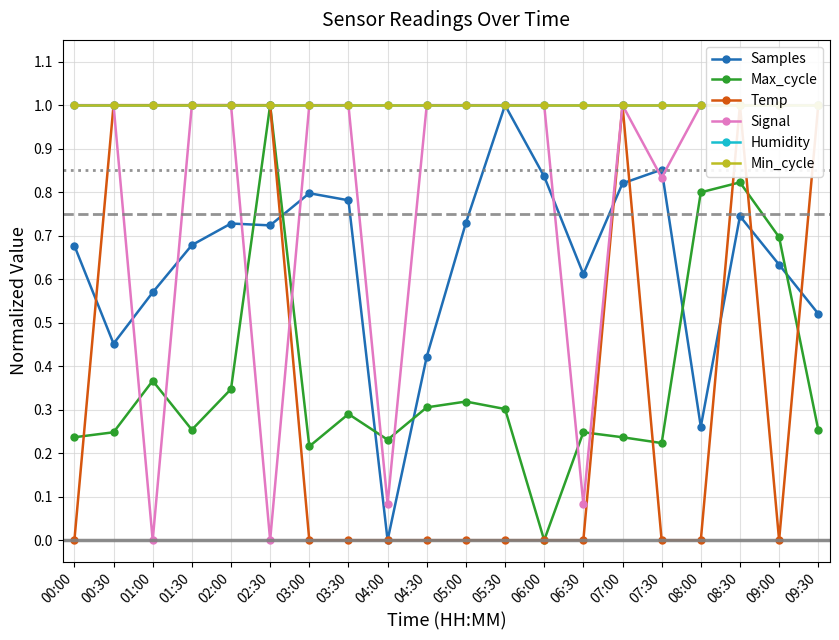

Where do Max_cycle and Temp first cross each other?

00:00 and 00:30